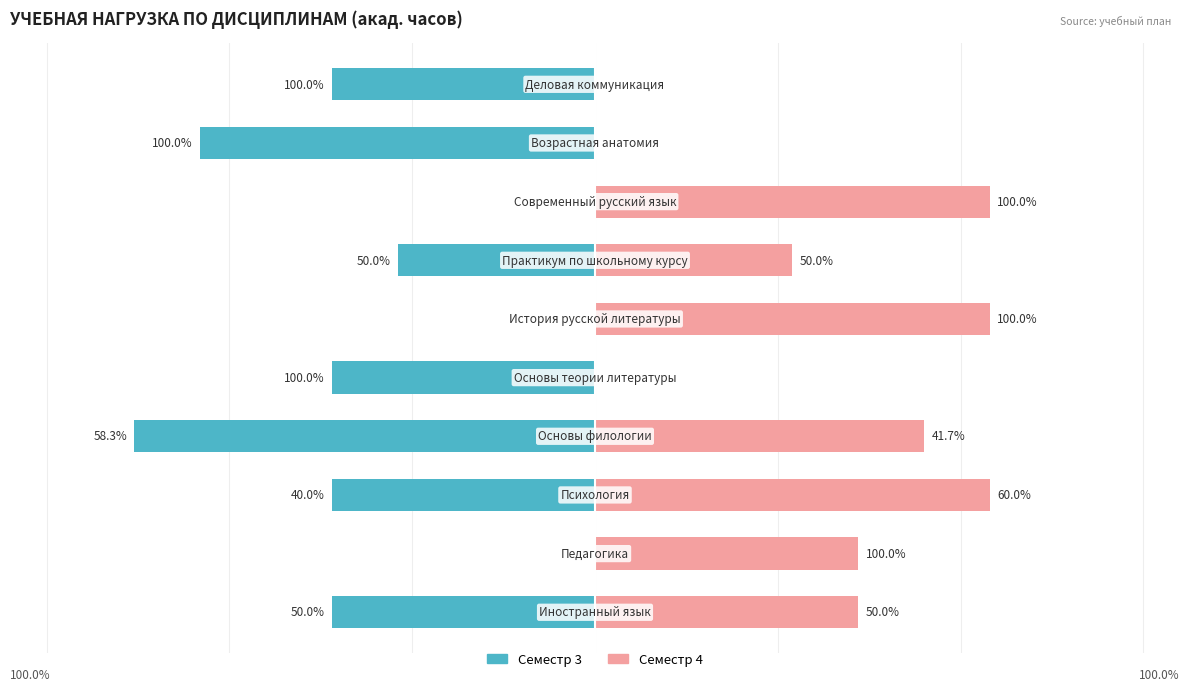

What is the sum of the Семестр 4 values at 1 and 3?

162